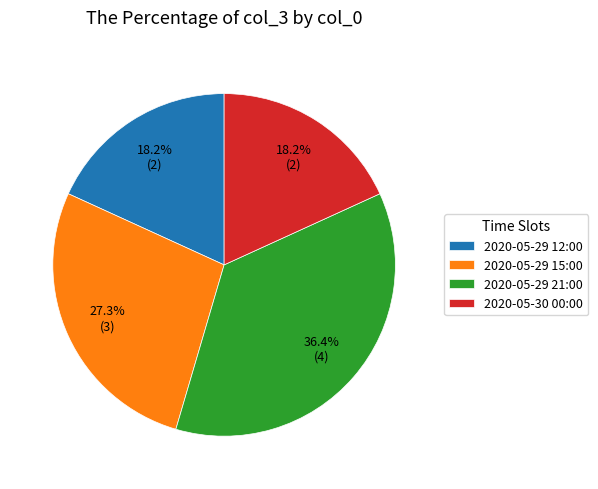

Is there a majority slice in this chart?

No